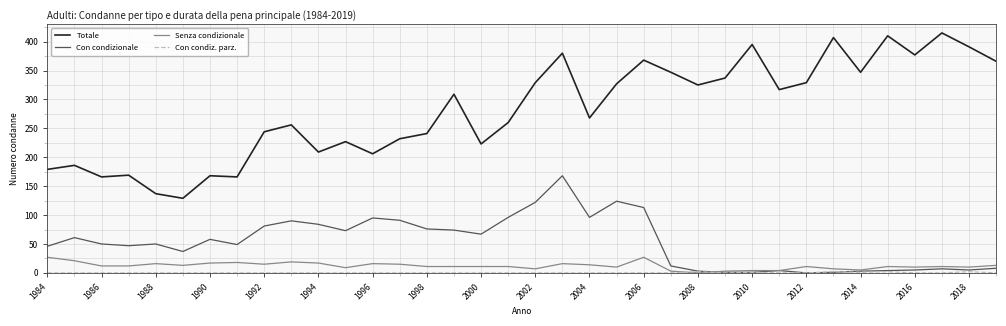

Which series has the widest spread of values?

Totale